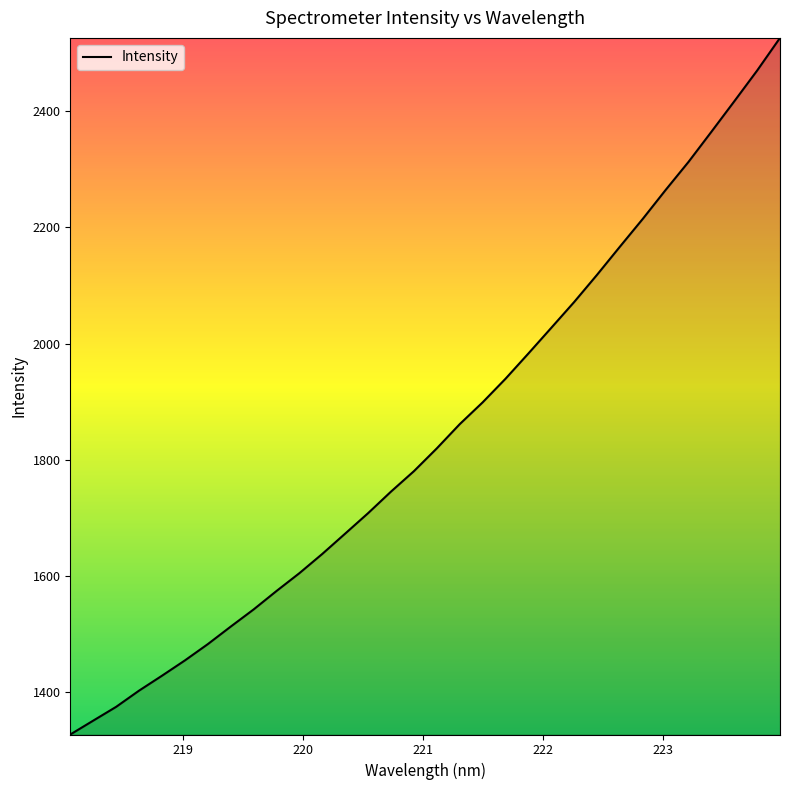

What is the difference between the maximum and minimum values?

1199.1